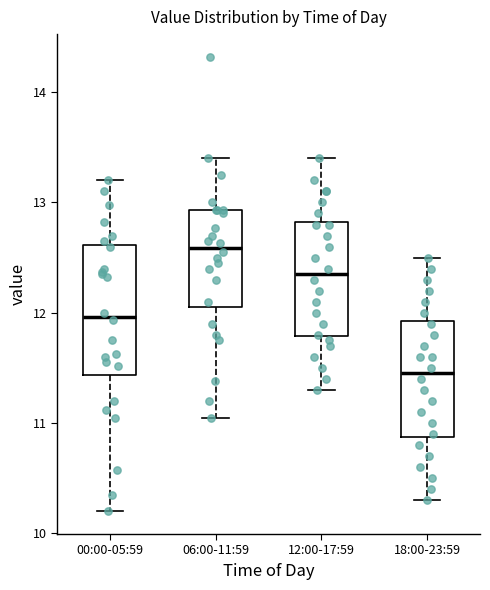

Where does the upper whisker of the box for 00:00-05:59 end on the y-axis? The values are not printed on the chart, so give them approximately, as read against the axis.

13.2